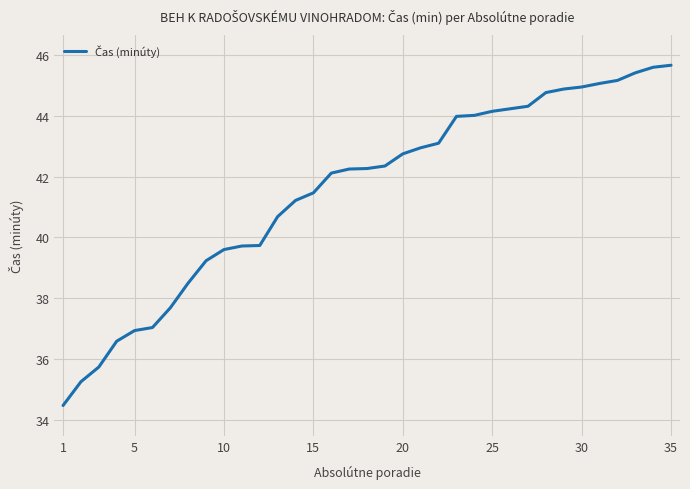

What is the difference between the maximum and minimum values?

11.2